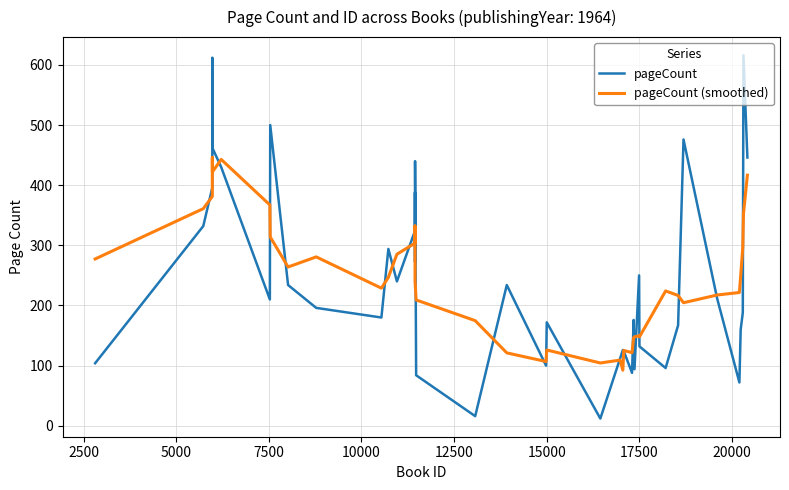

True or false: pageCount (smoothed) has more than 0 points higher than both neighbors.

True